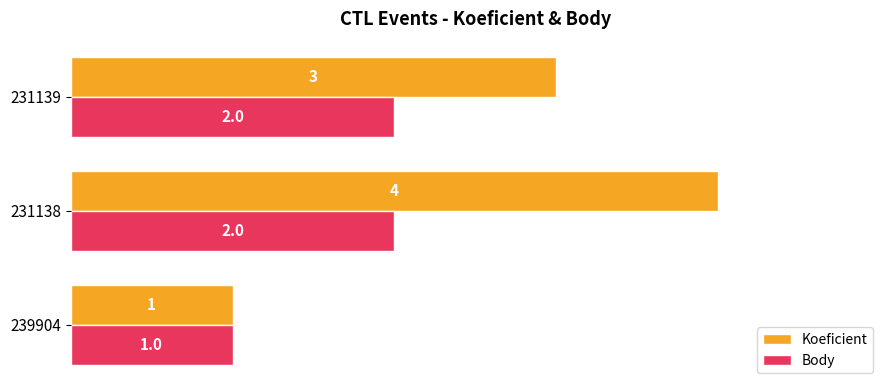

Rank the series by their maximum value, from lowest to highest.

Body, Koeficient